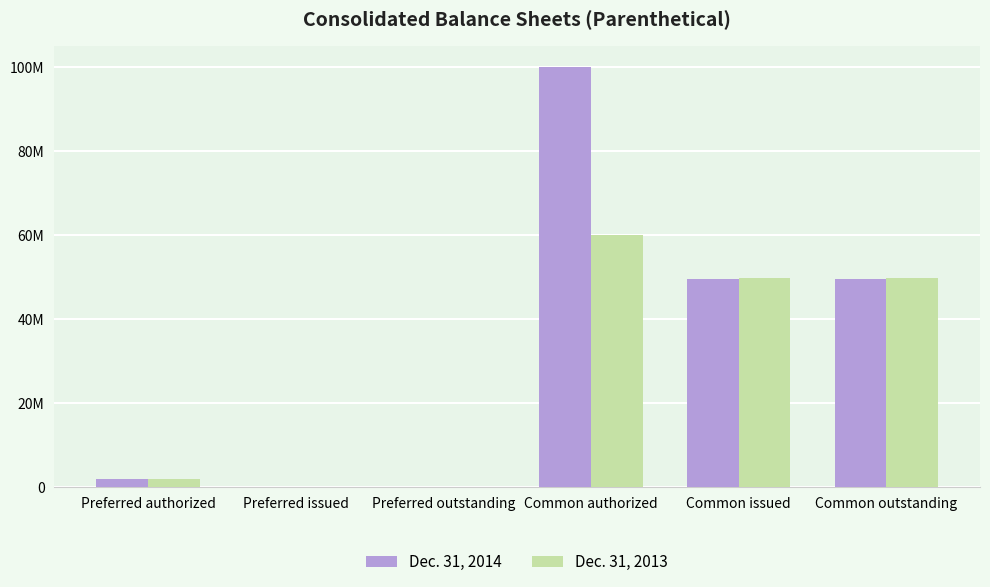

Reading right to left, list all the values displayed in this chart.

Dec. 31, 2014: Common outstanding=49577000	Common issued=49577000	Common authorized=100000000	Preferred outstanding=0	Preferred issued=0	Preferred authorized=2000000
Dec. 31, 2013: Common outstanding=49840000	Common issued=49840000	Common authorized=60000000	Preferred outstanding=0	Preferred issued=0	Preferred authorized=2000000